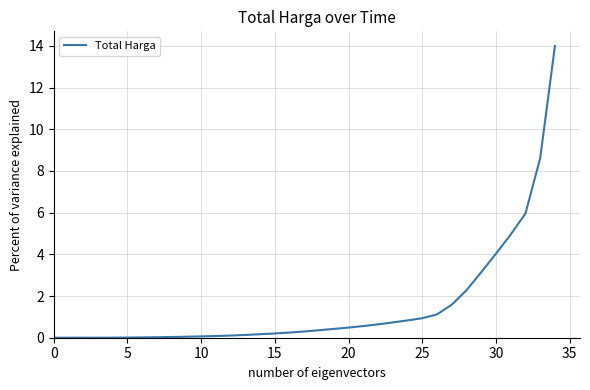

What is the greatest value displayed?

14.0